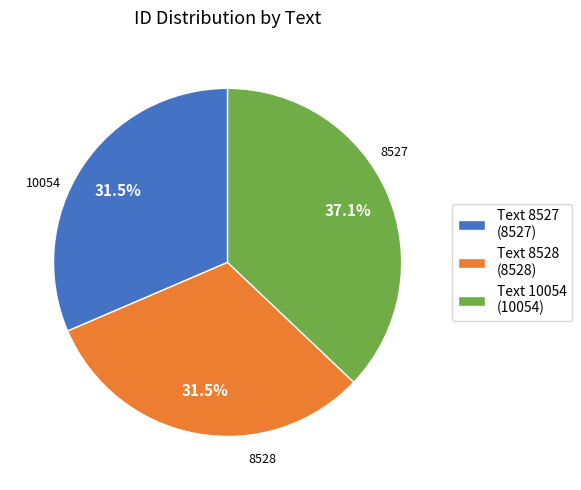

Count the number of slices in the pie.

3